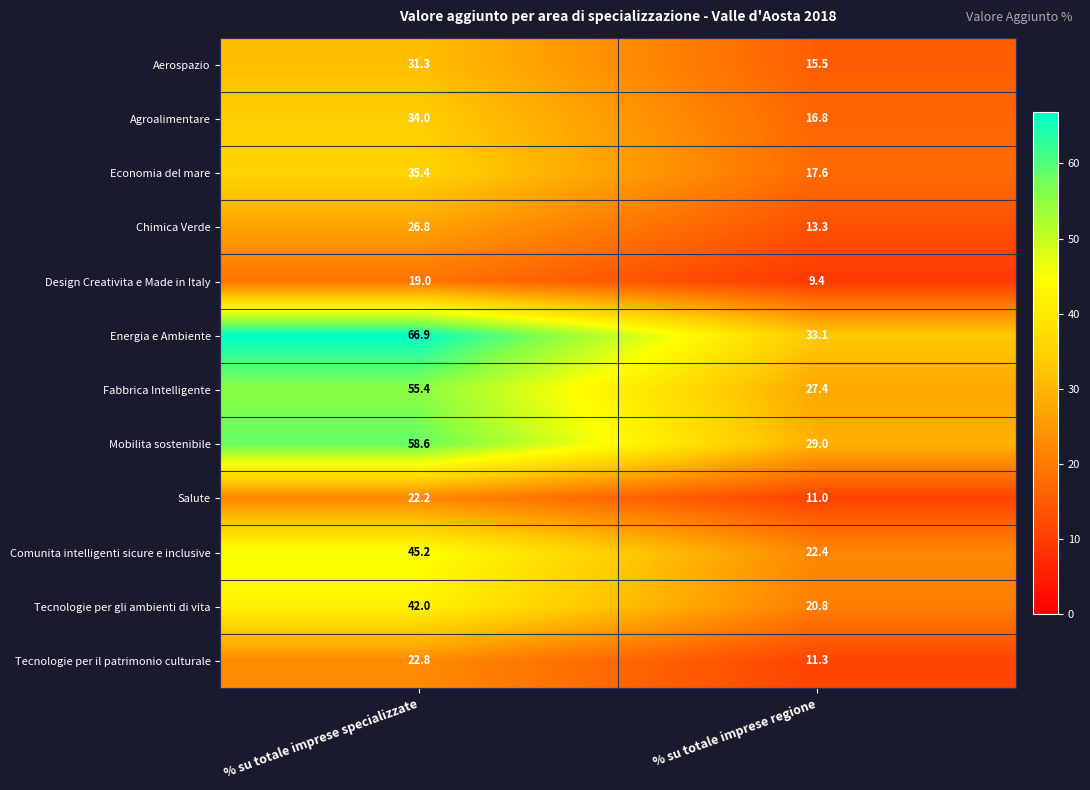

Read the Energia e Ambiente value at % su totale imprese specializzate.

66.9